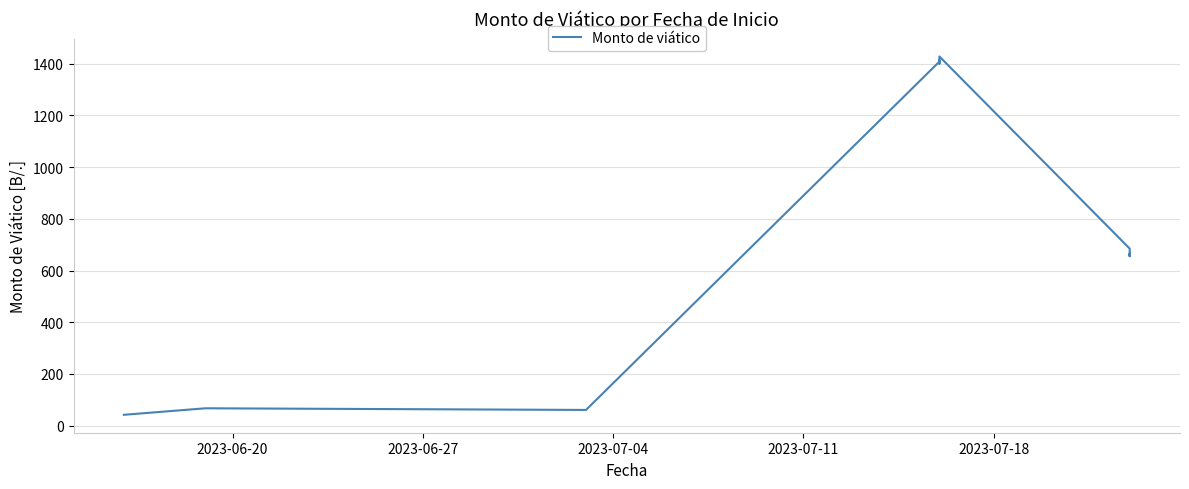

How many lines are shown in the chart?

1